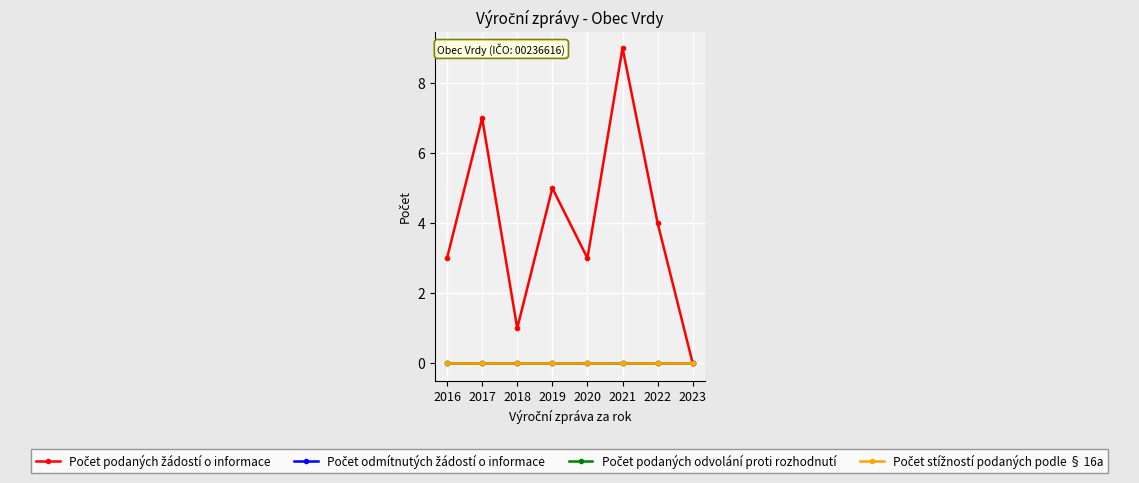

How many lines are shown in the chart?

4